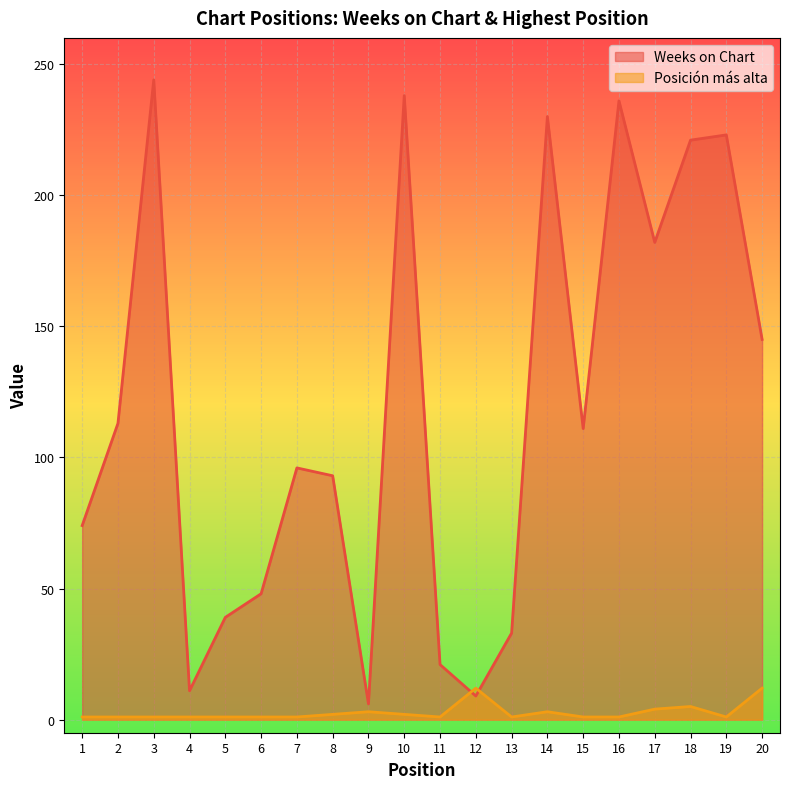

The value of Weeks on Chart at 4 is 7. True or false?

False